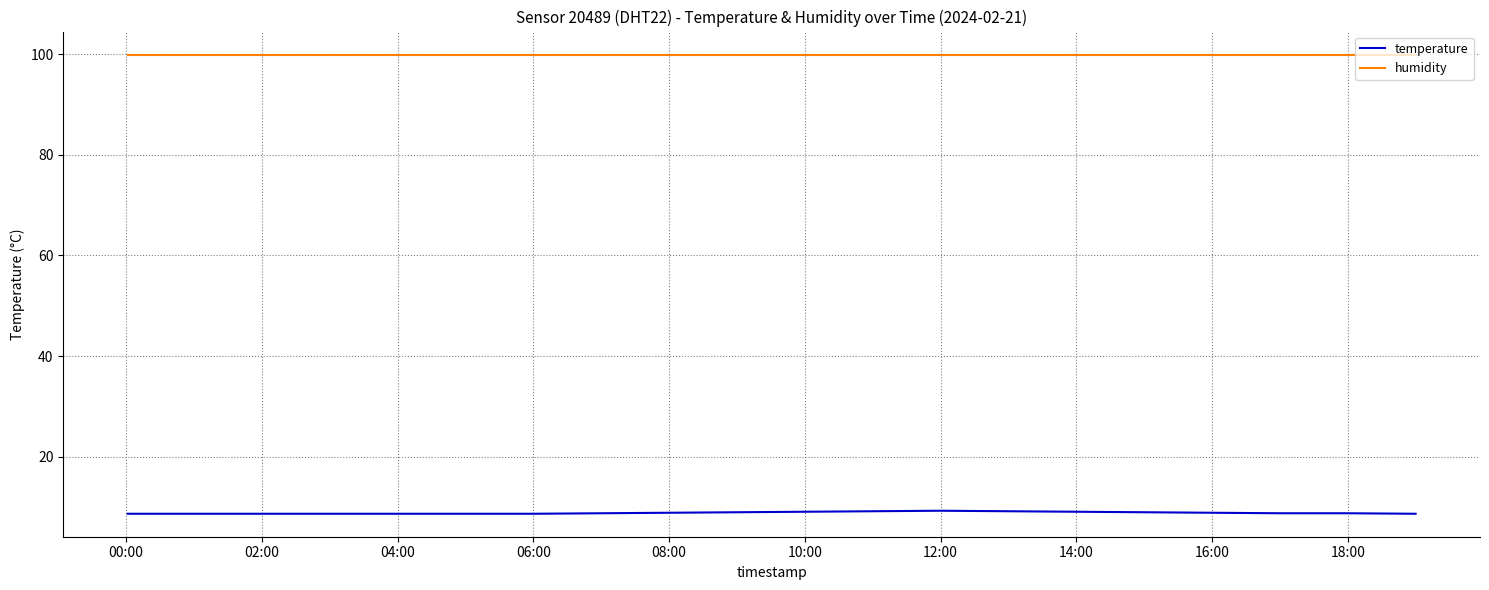

How many categories are shown in the chart?

20